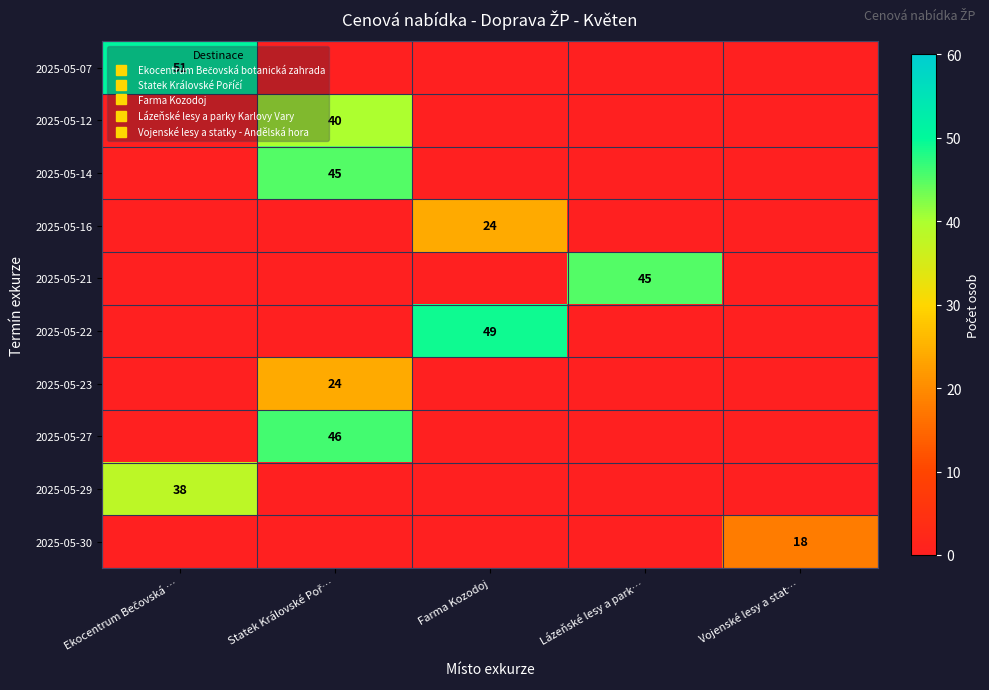

Which has a higher value, Statek Královské Poř… or Lázeňské lesy a park…?

Statek Královské Poř…